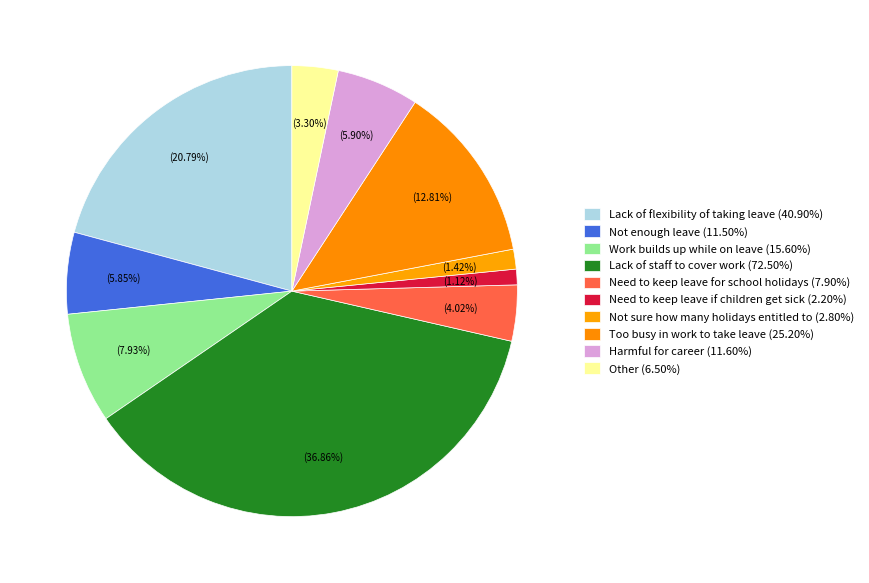

Rank the categories by value from lowest to highest.

Need to keep leave if children get sick, Not sure how many holidays entitled to, Other, Need to keep leave for school holidays, Not enough leave, Harmful for career, Work builds up while on leave, Too busy in work to take leave, Lack of flexibility of taking leave, Lack of staff to cover work